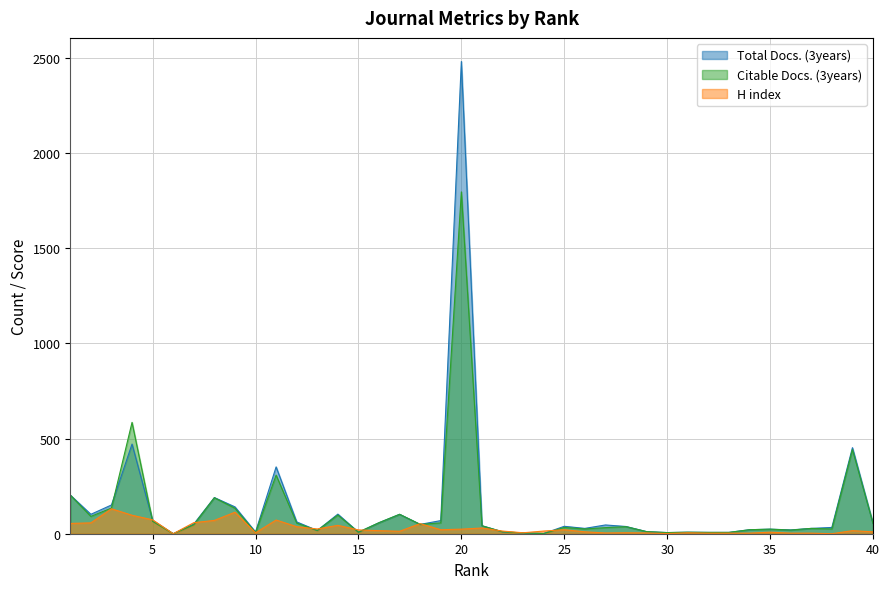

Rank the series by their average value, from highest to lowest.

Total Docs. (3years), Citable Docs. (3years), H index